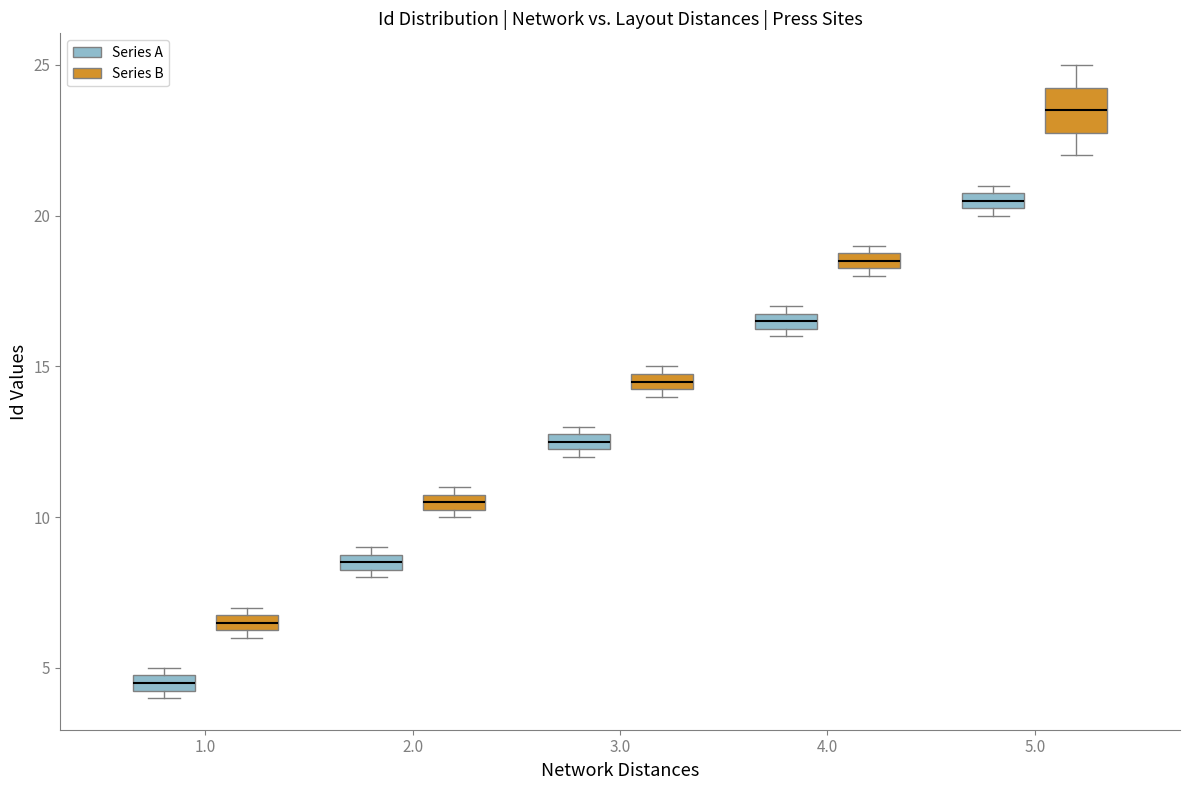

Which box's median line is the lowest?

1.0 (Series A)